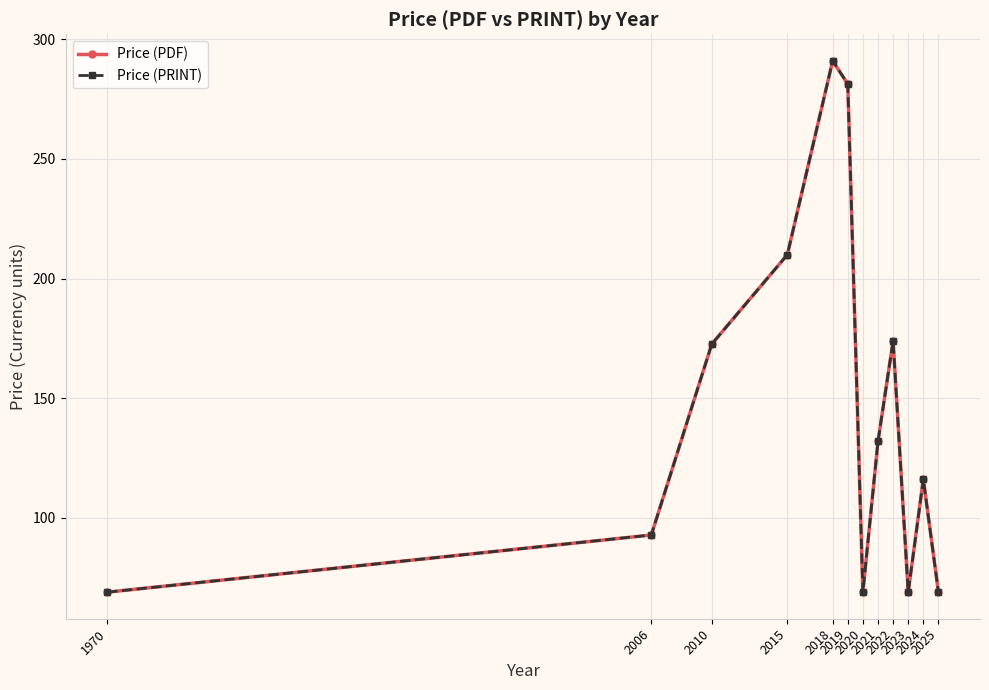

Which series has the largest total across all categories?

Price (PDF)